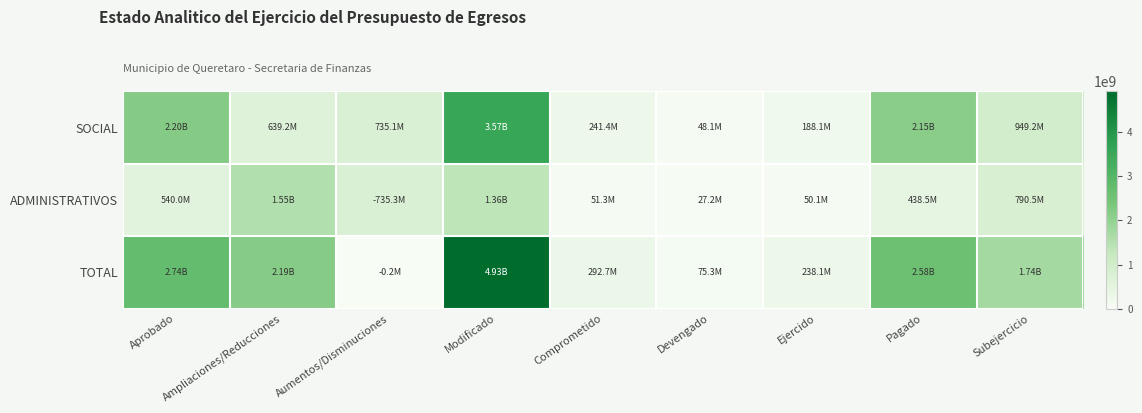

Reading left to right, extract all data points from this chart.

SOCIAL: Aprobado=2197769324.0	Ampliaciones/Reducciones=639241258.5	Aumentos/Disminuciones=735096413.3	Modificado=3572106995.7	Comprometido=241433831.5	Devengado=48074955.3	Ejercido=188059727.0	Pagado=2145319543.2	Subejercicio=949218938.7
ADMINISTRATIVOS: Aprobado=540032121.0	Ampliaciones/Reducciones=1552735081.2	Aumentos/Disminuciones=735264623.0	Modificado=1357502579.2	Comprometido=51272225.6	Devengado=27233017.6	Ejercido=50085173.6	Pagado=438453895.4	Subejercicio=790458267.0
TOTAL: Aprobado=2737801445.0	Ampliaciones/Reducciones=2191976339.7	Aumentos/Disminuciones=168209.7	Modificado=4929609574.9	Comprometido=292706057.1	Devengado=75307972.9	Ejercido=238144900.7	Pagado=2583773438.6	Subejercicio=1739677205.6